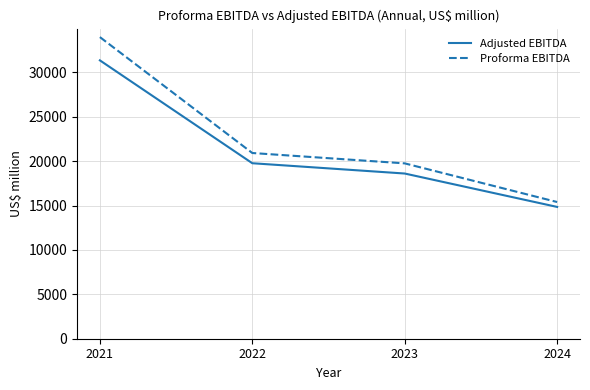

What is the total value across all series at 2022?

40671